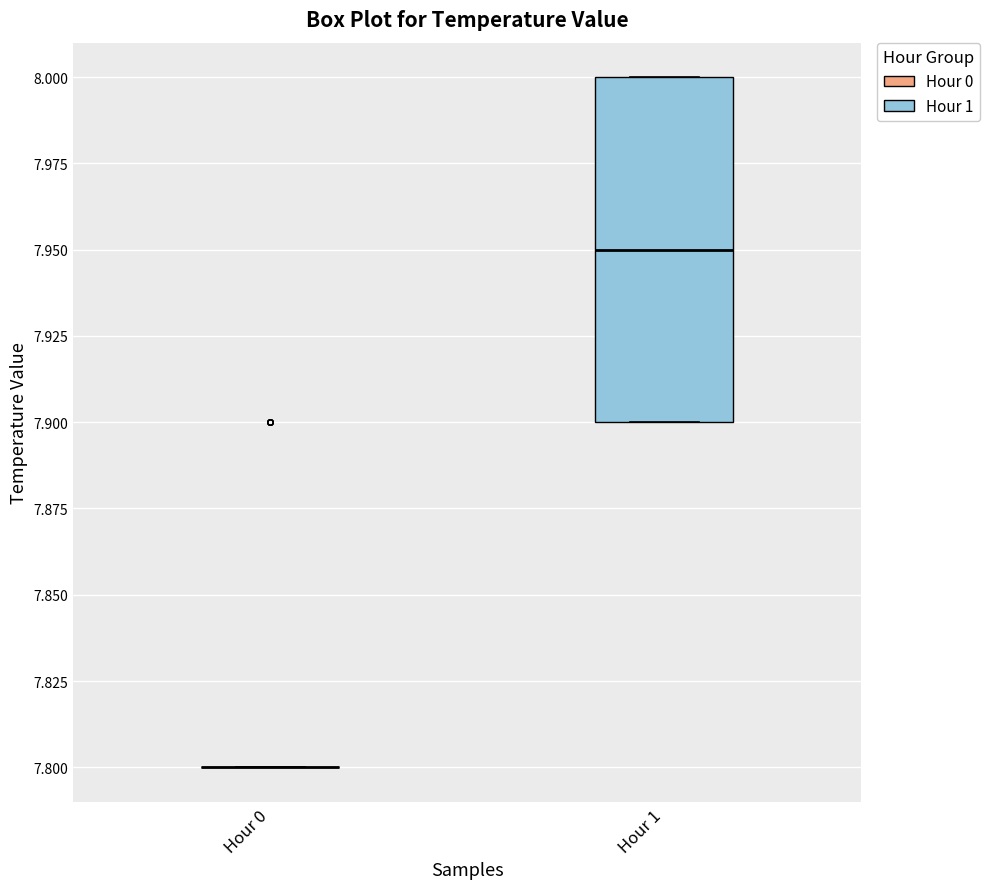

Where does the median line of the box for Hour 1 sit on the y-axis? The values are not printed on the chart, so give them approximately, as read against the axis.

7.95